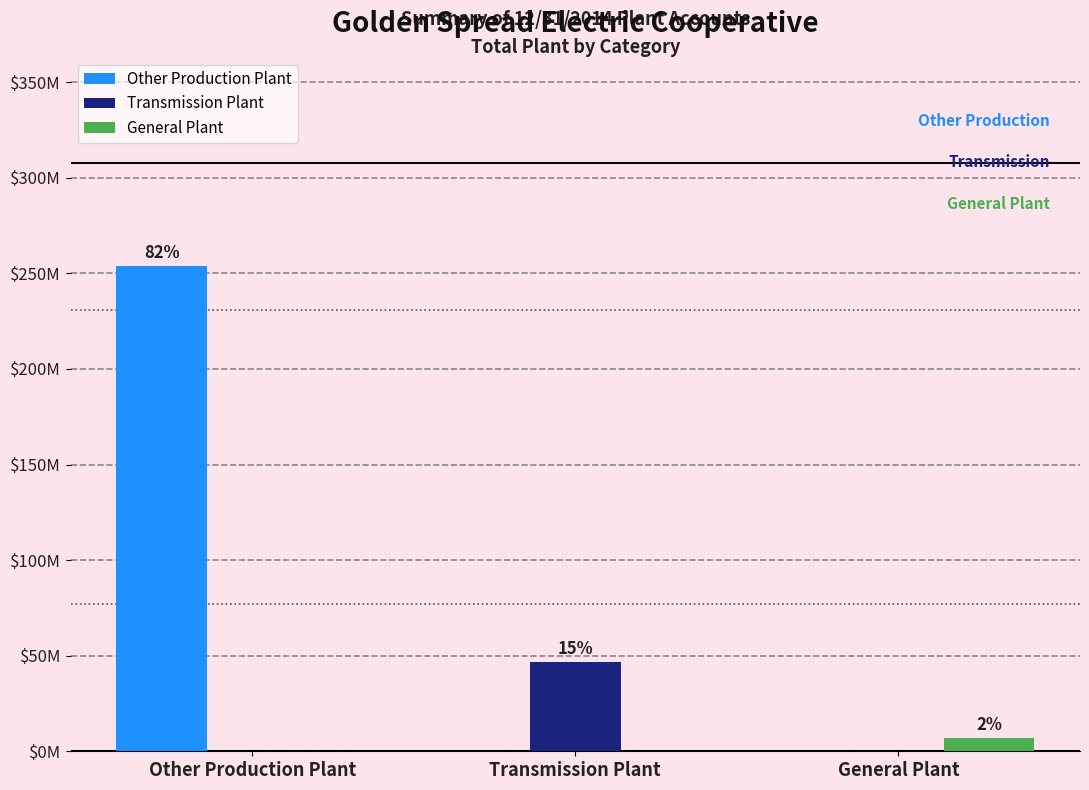

At which label is Other Production Plant closest to 126952746?

Transmission Plant